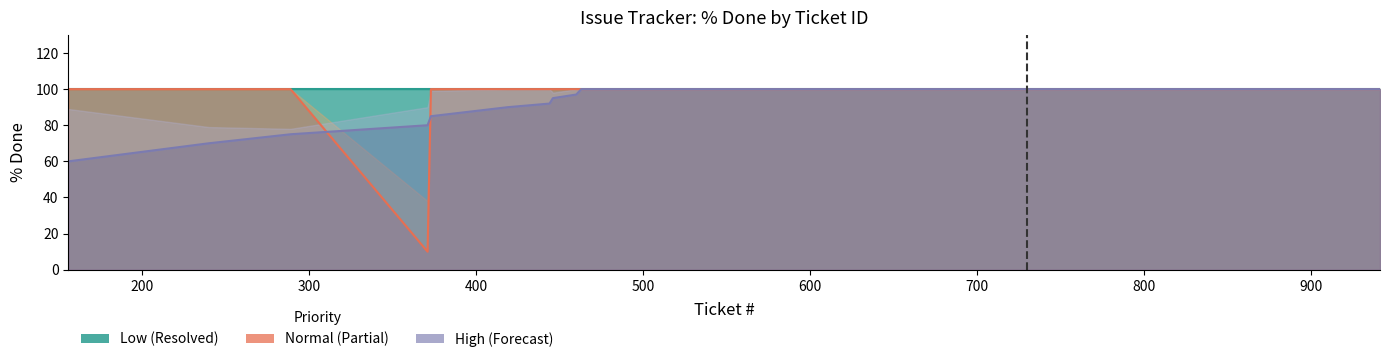

What is the approximate value of Resolved at 463?

100